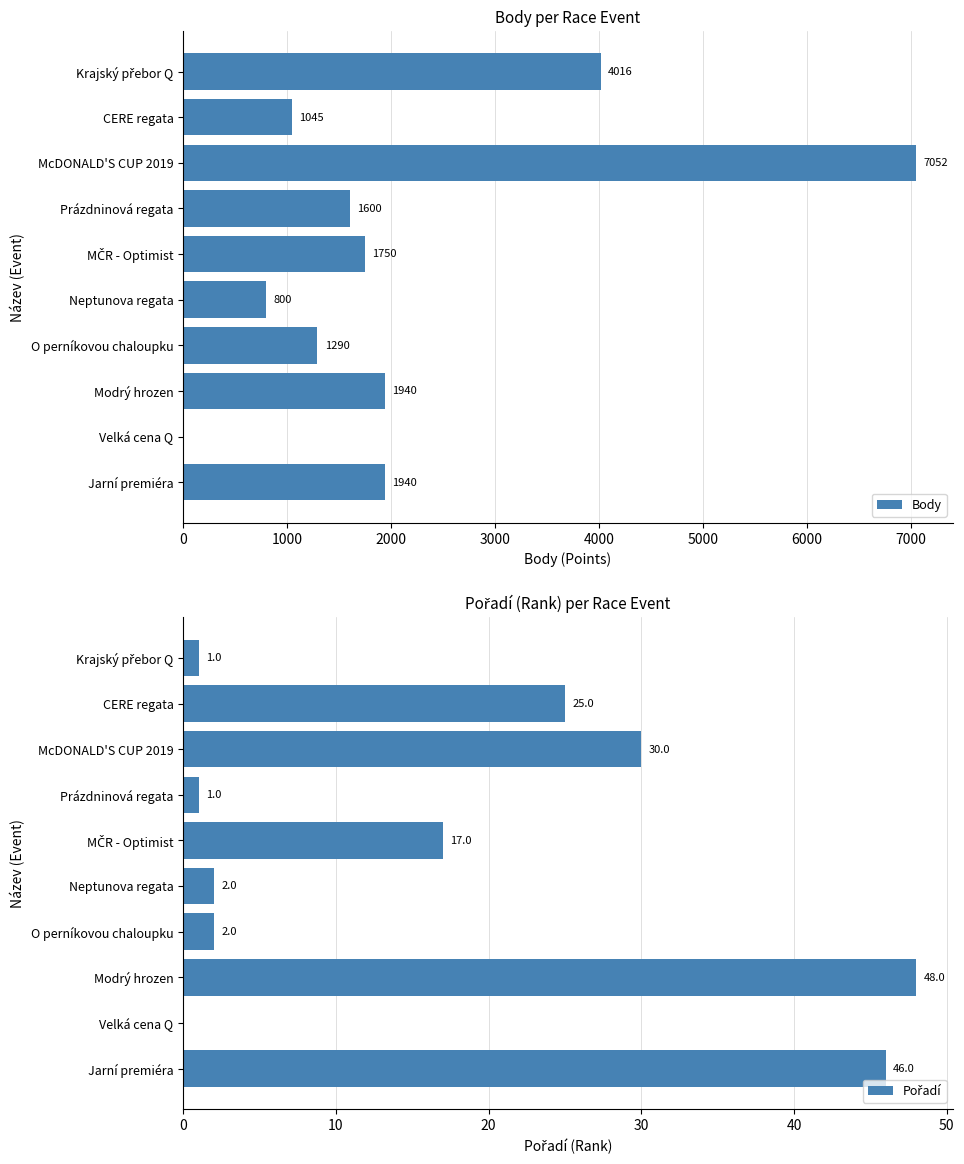

Count the number of categories in the chart.

10